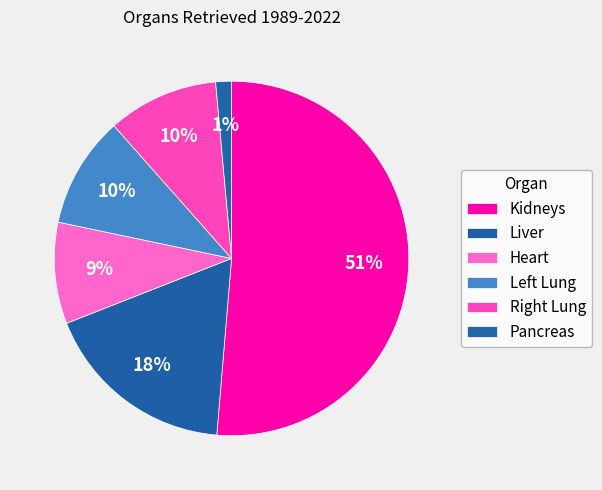

How many slices are in this pie chart?

6